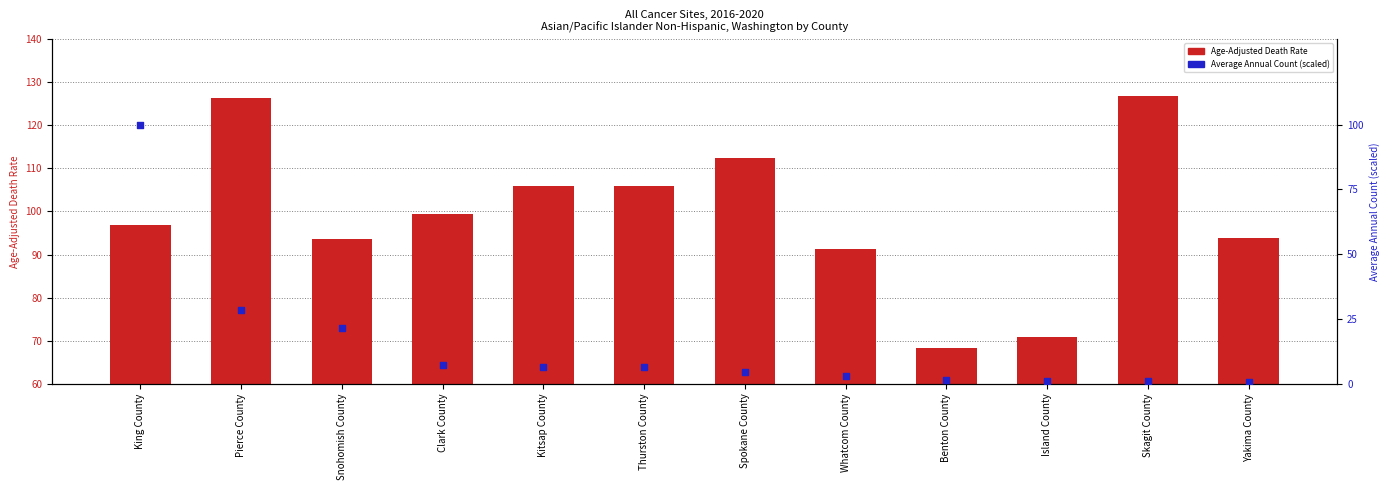

What is the total value across all series at Benton County?

69.8